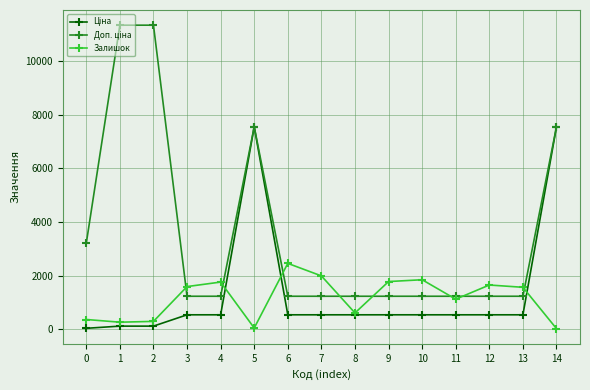

What is the spread (max minus min) of values at 8?

691.7